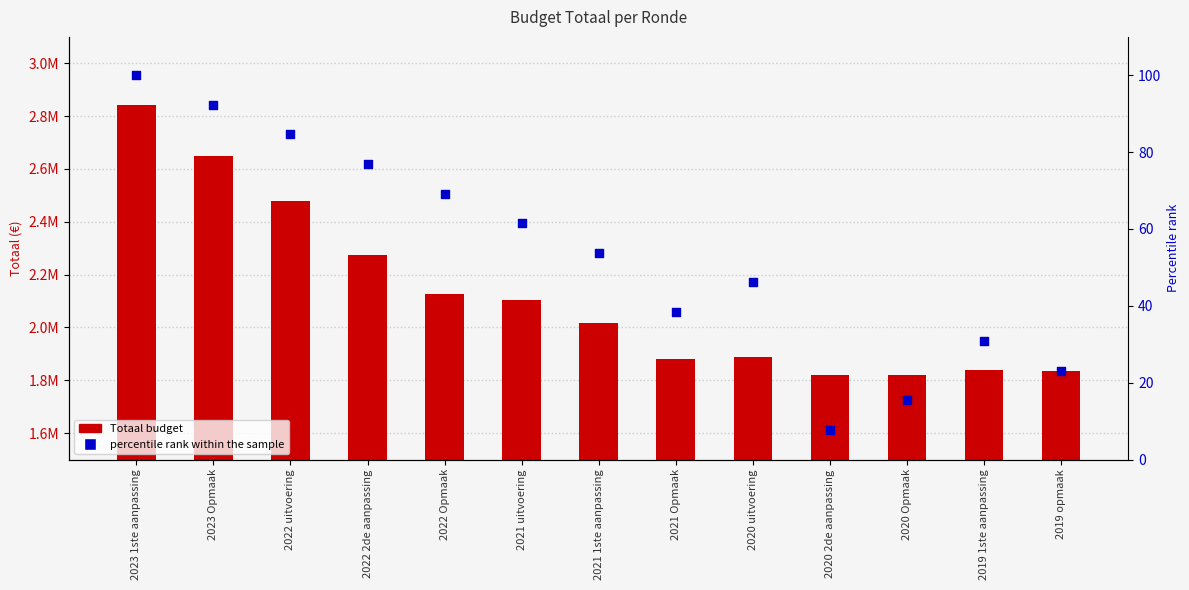

At which category is the sum across all series the highest?

2023 1ste aanpassing